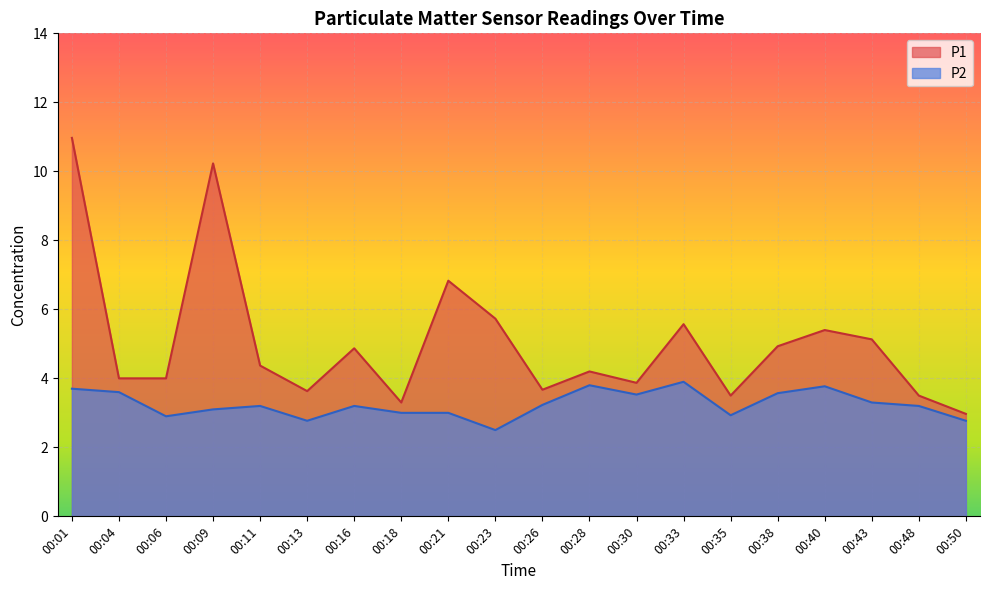

Between 00:35 and 00:23, which is larger?

00:23